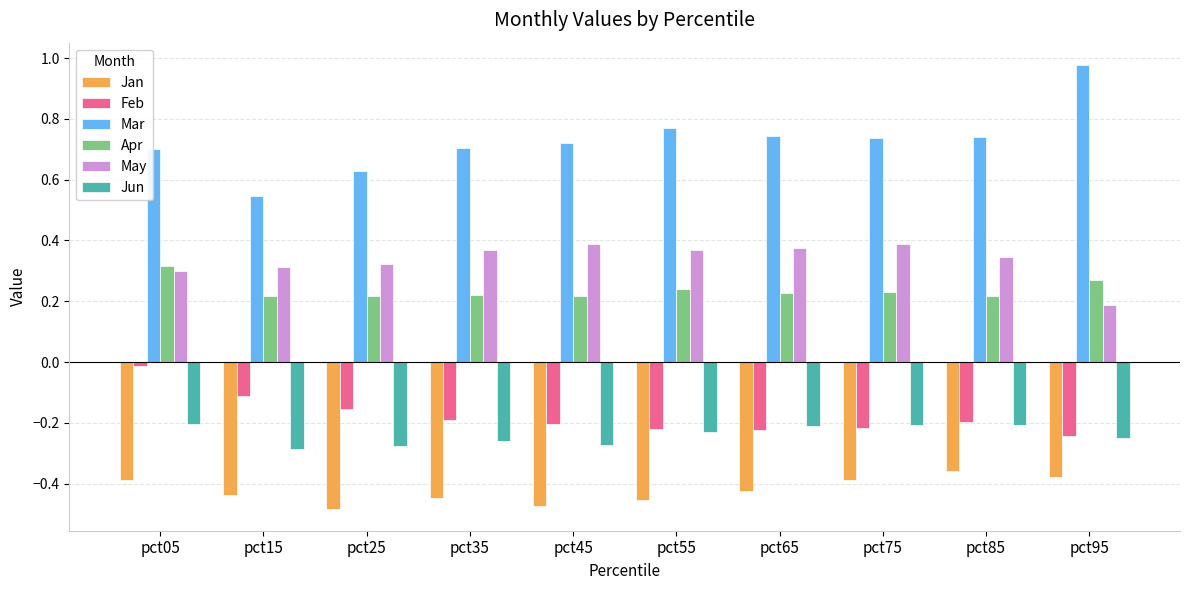

At which label does Feb reach its peak?

pct05